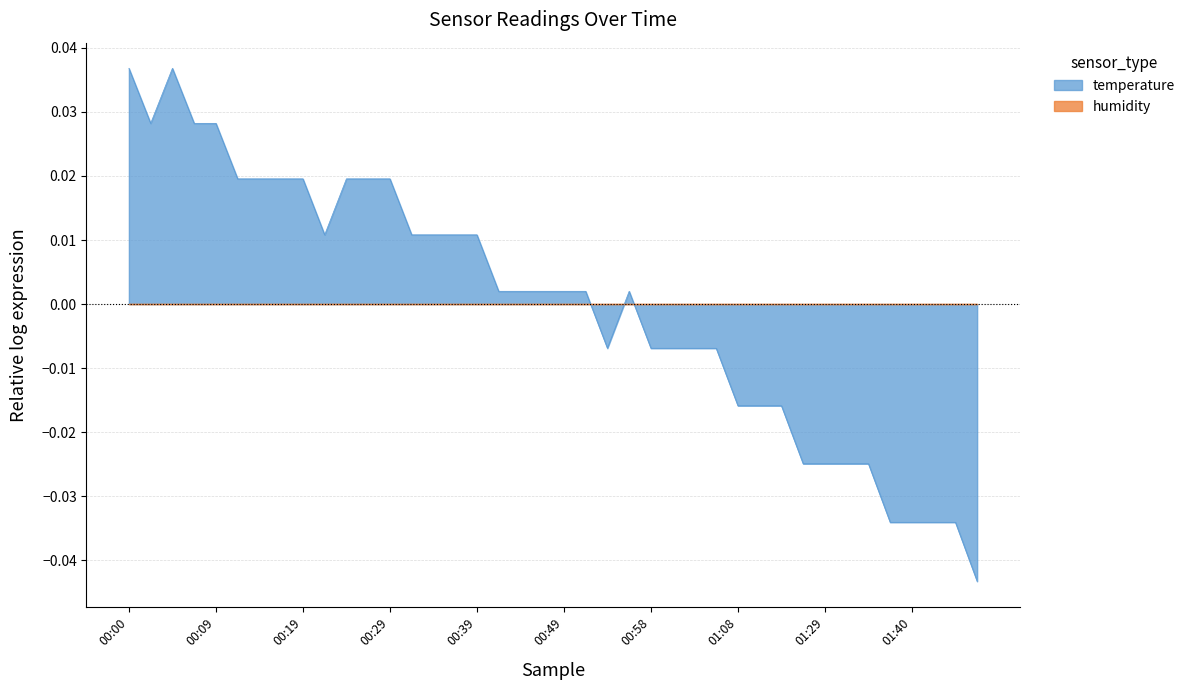

What is the difference between the maximum and minimum values?

0.1